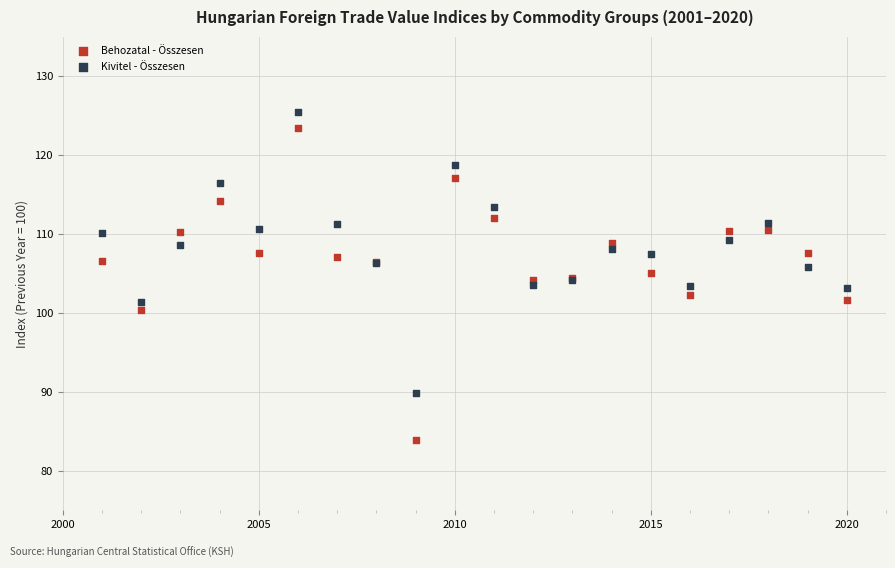

Which series reaches the maximum Y coordinate?

Kivitel - Összesen